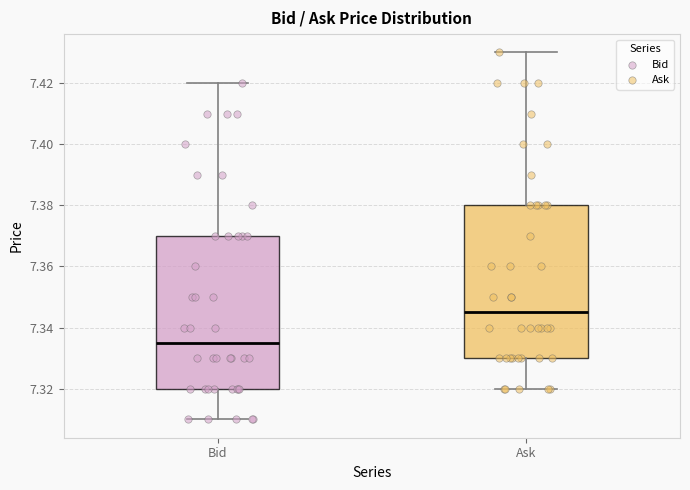

Which box's median line is the highest?

Ask